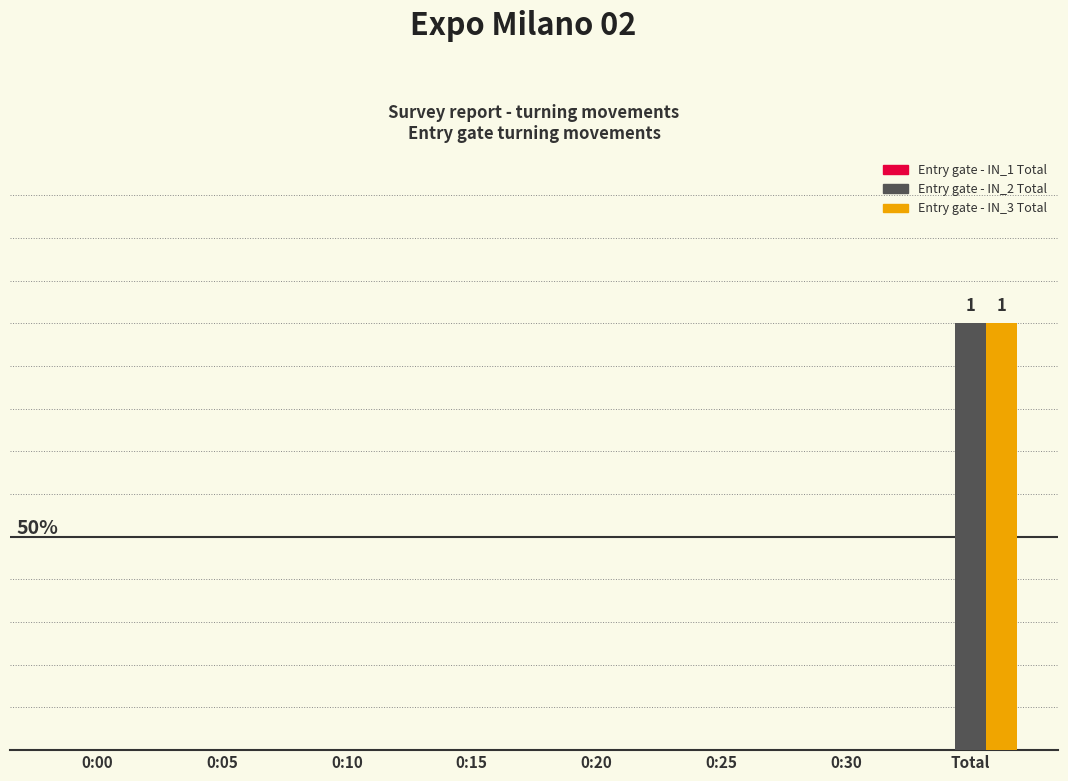

Are the bars grouped side by side (vs. stacked)?

Yes